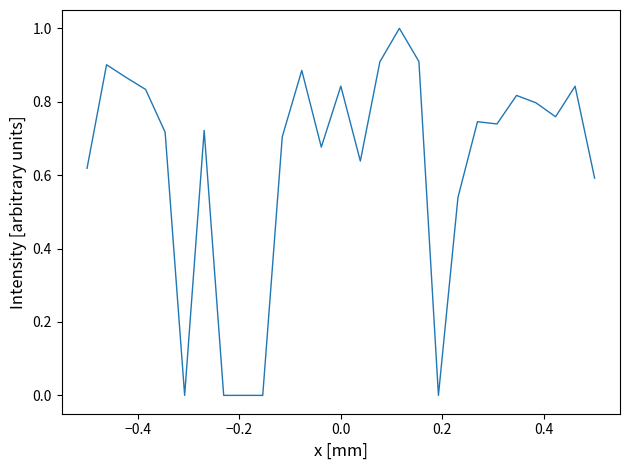

What is the difference between the maximum and minimum values?

1.0